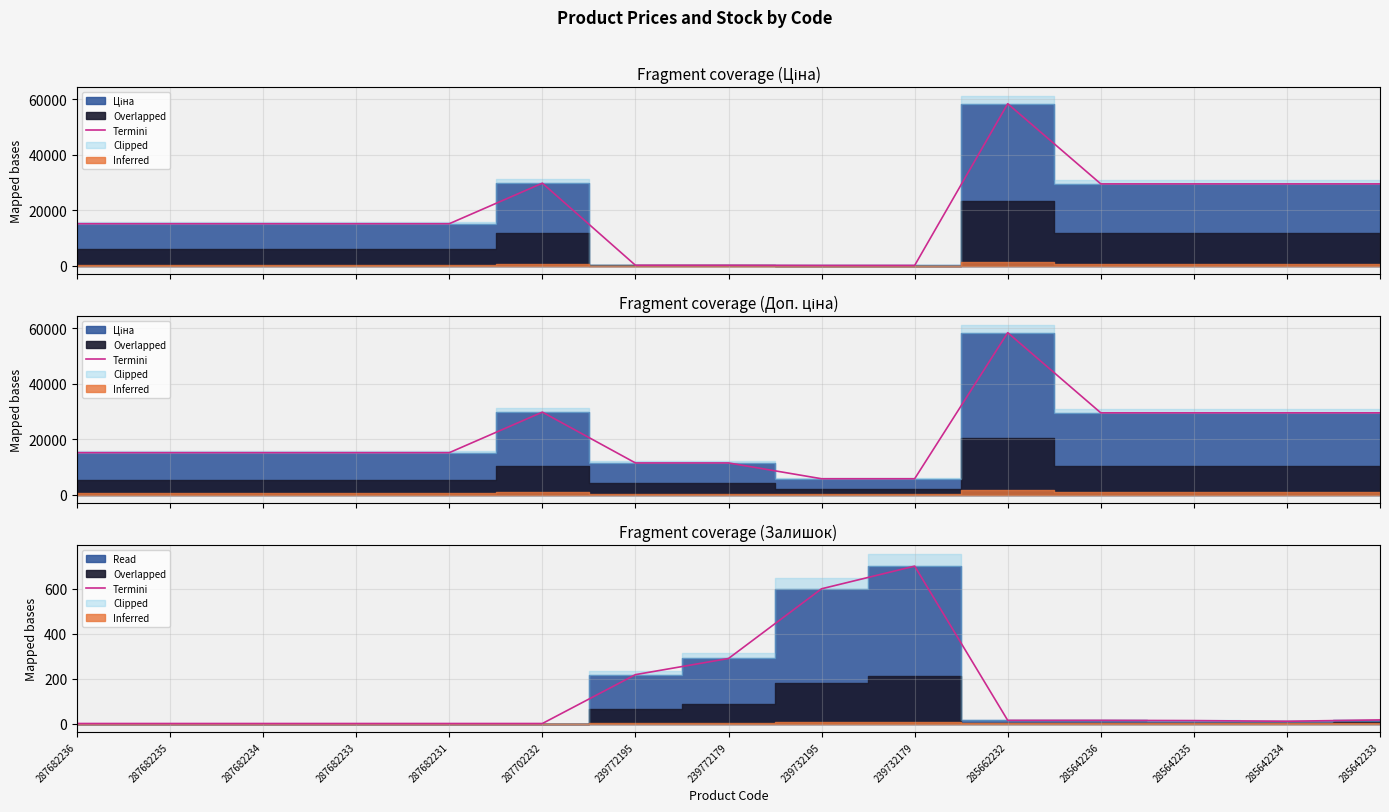

What is the change in value from 287702232 to 285642235?

+13